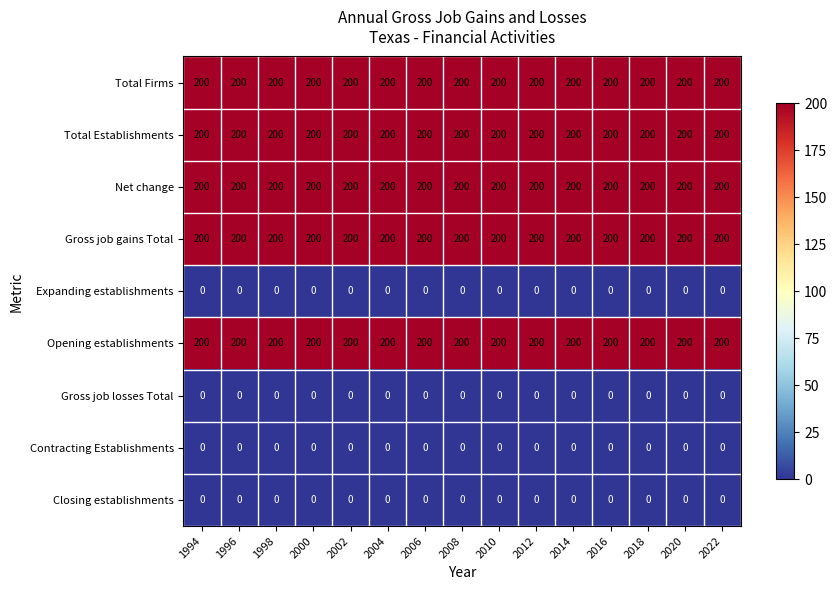

What is the lowest value of the Gross job gains Total series?

200